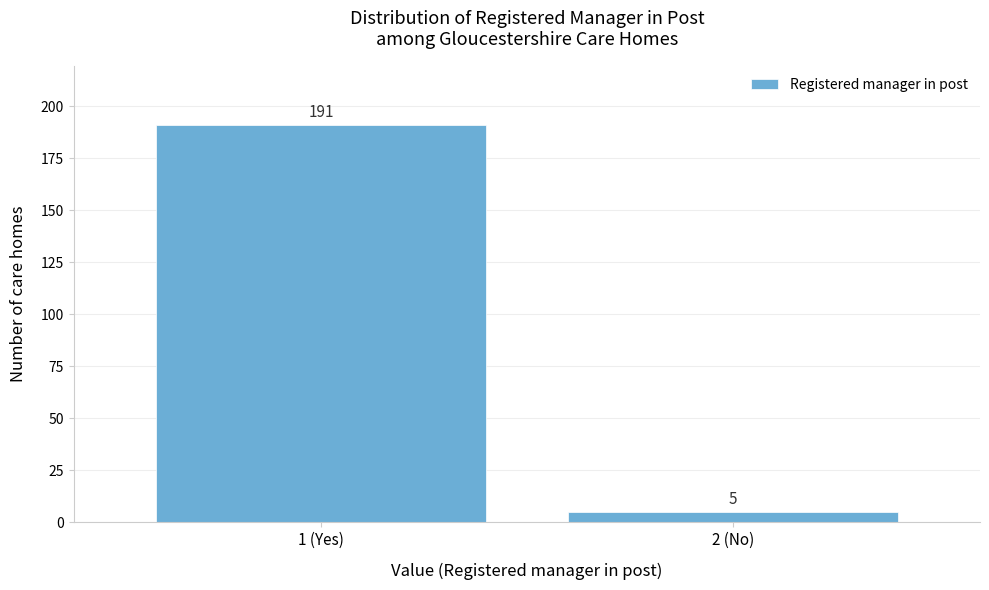

Reading left to right, list all the values displayed in this chart.

1 (Yes)=191	2 (No)=5